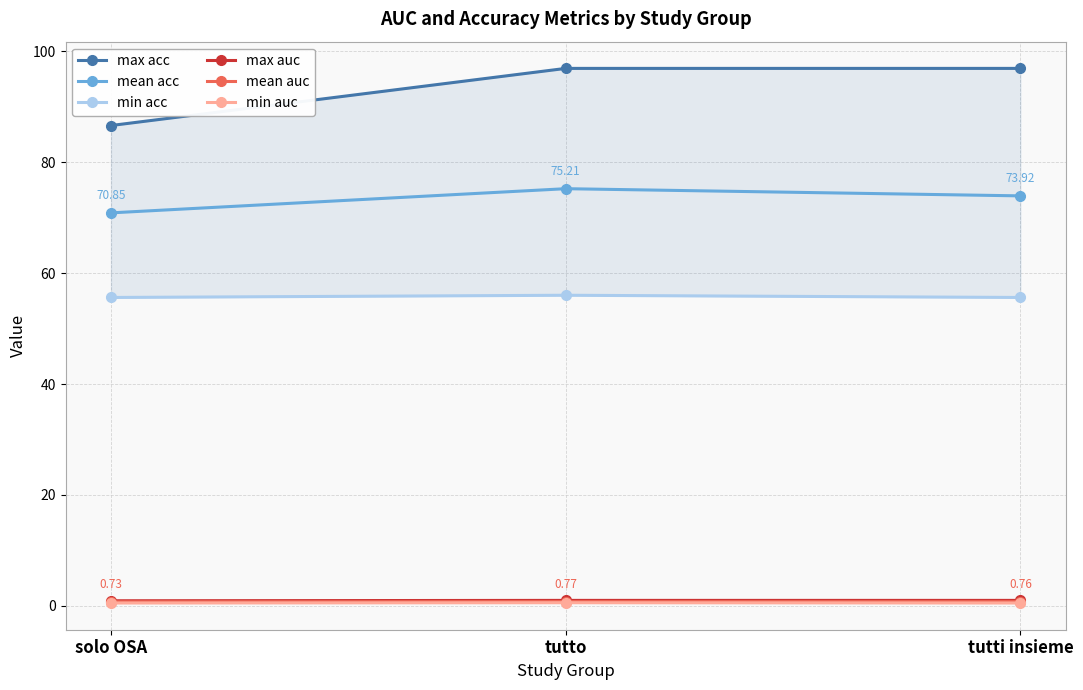

What is the maximum value shown in the chart?

96.9